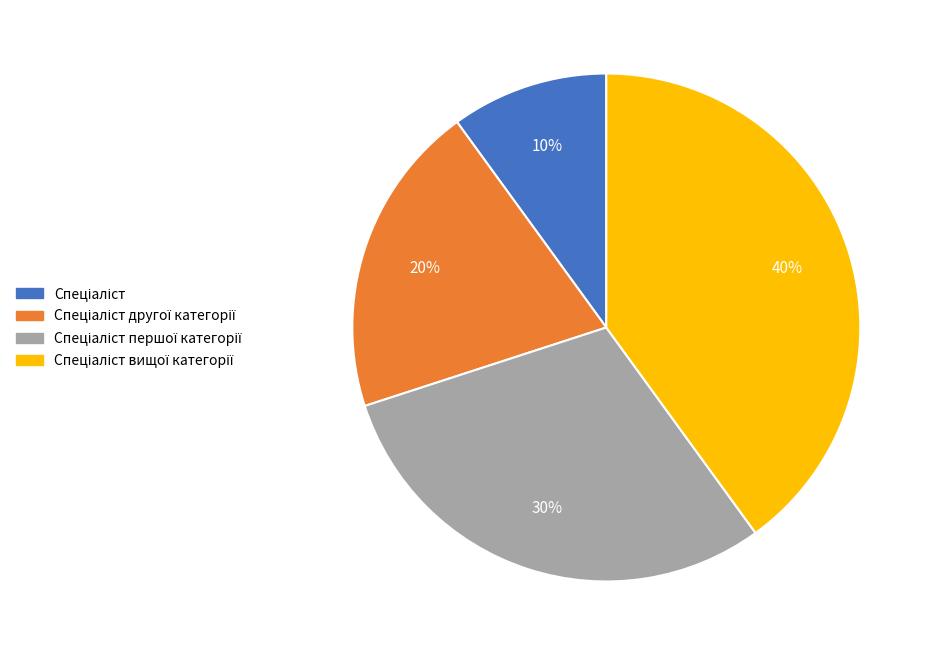

To the nearest percent, what is the average slice percentage?

25%